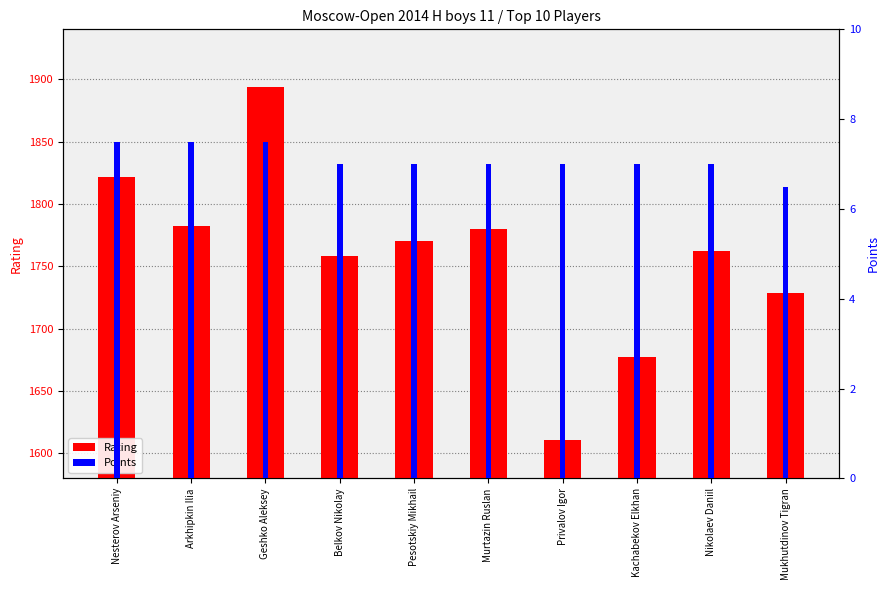

How many bars are there in each group?

2